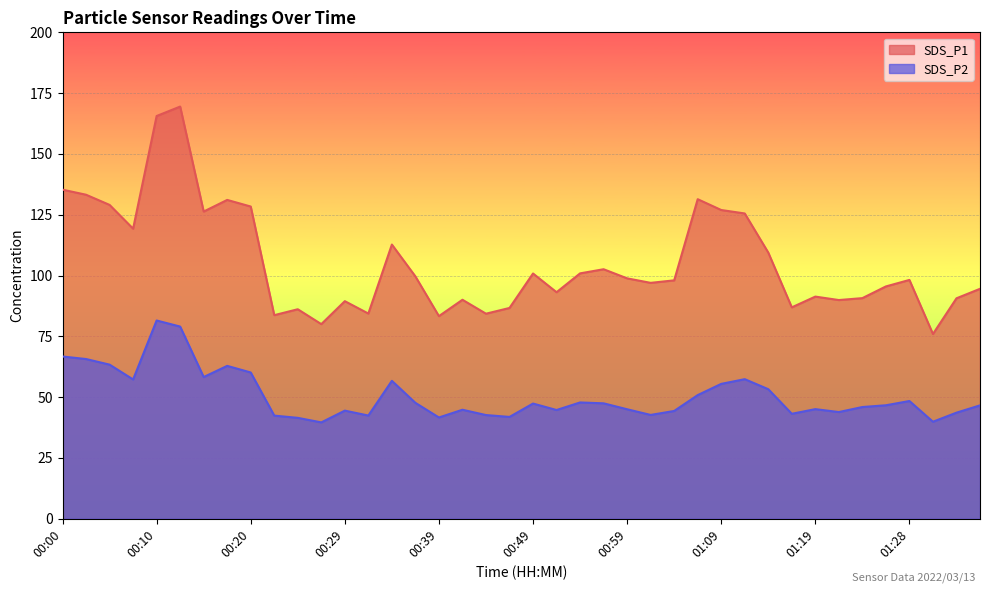

In SDS_P2, how many points are higher than both neighbors (excluding endpoints)?

10